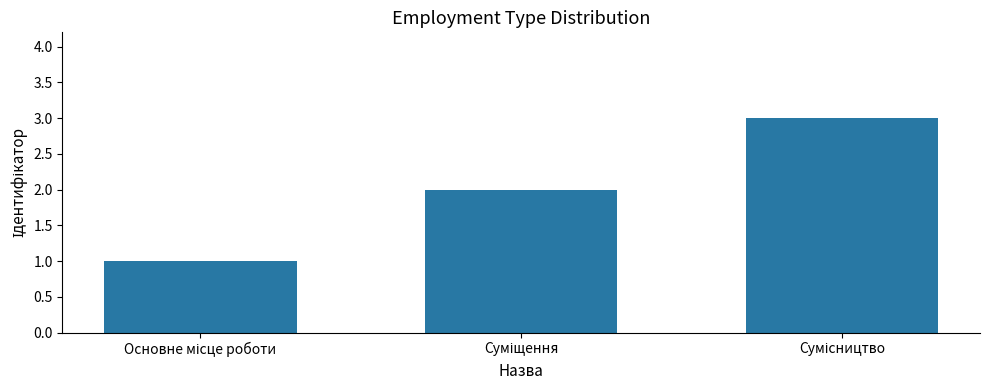

What is the maximum value shown in the chart?

3